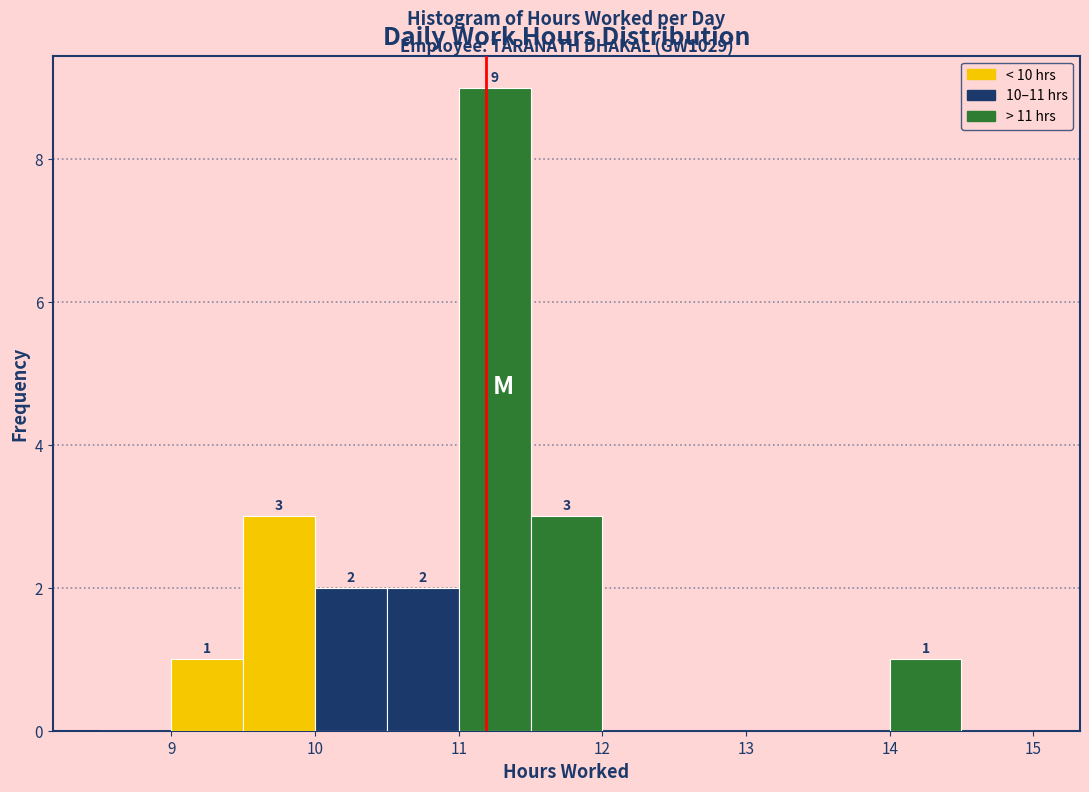

Which range on the x-axis has the tallest bar?

11.0 to 11.5